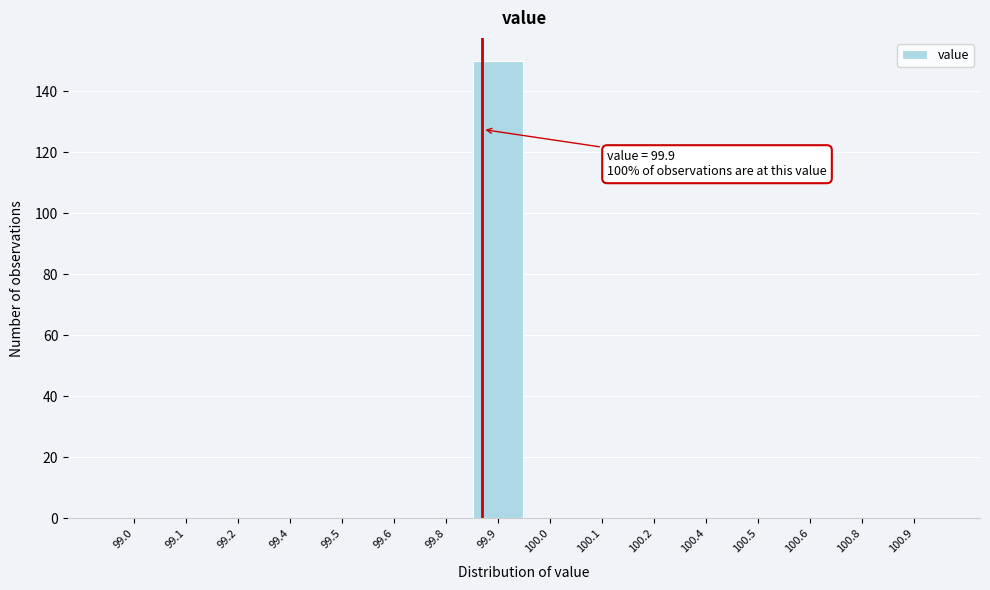

Reading right to left, list all the values displayed in this chart.

100.9=0	100.8=0	100.6=0	100.5=0	100.4=0	100.2=0	100.1=0	100.0=0	99.9=150	99.8=0	99.6=0	99.5=0	99.4=0	99.2=0	99.1=0	99.0=0